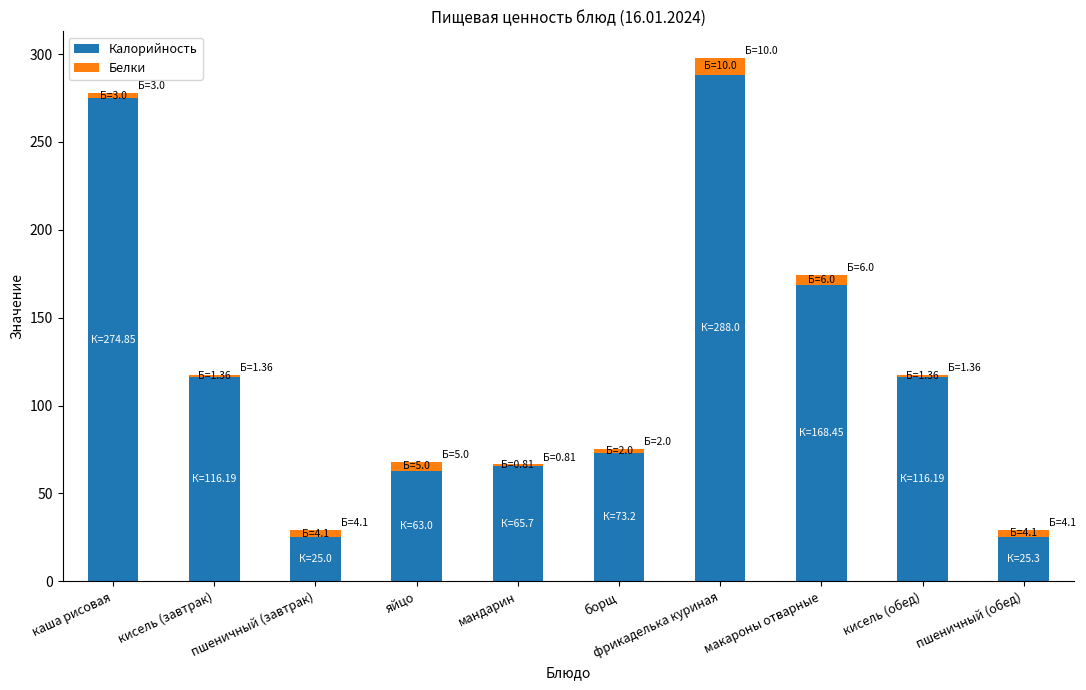

Is it true that Калорийность equals 25.3 at пшеничный (обед)?

True